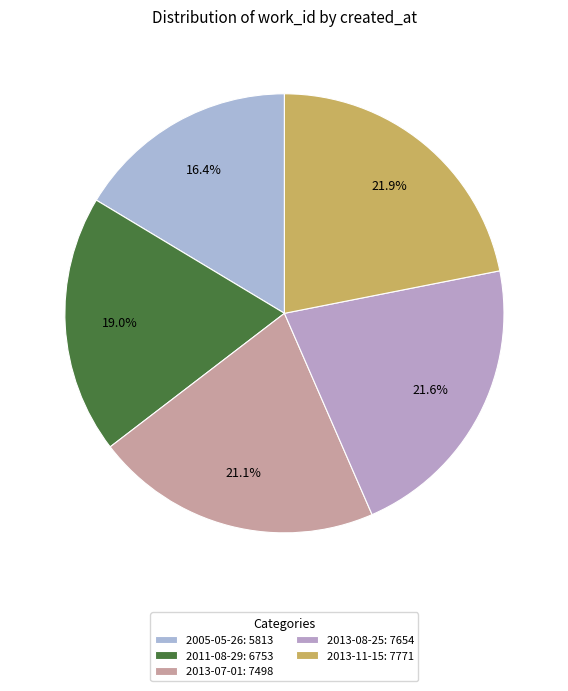

Which category has the smallest portion of the pie?

2005-05-26